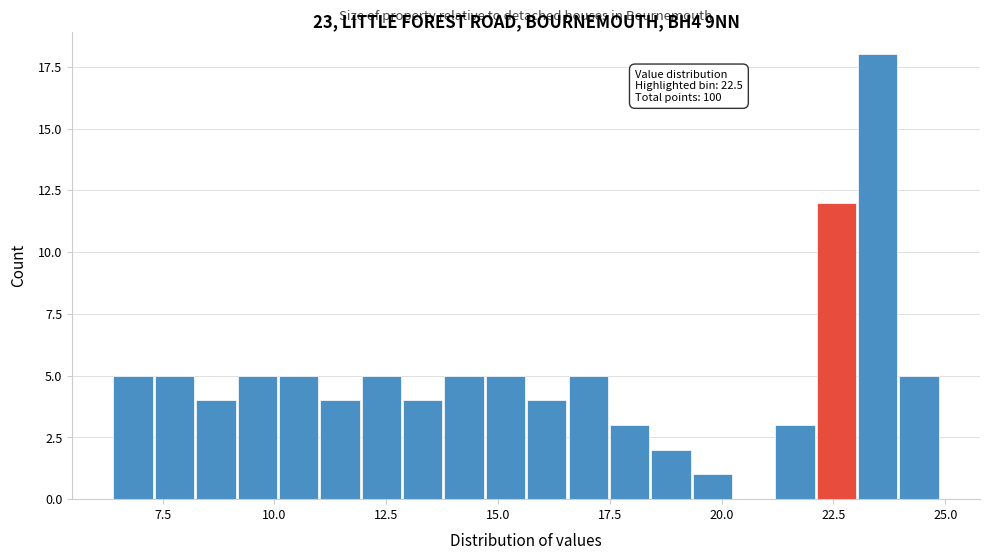

Around what value on the x-axis is the tallest bar? Give the approximate position of its centre, as read against the axis.

23.5